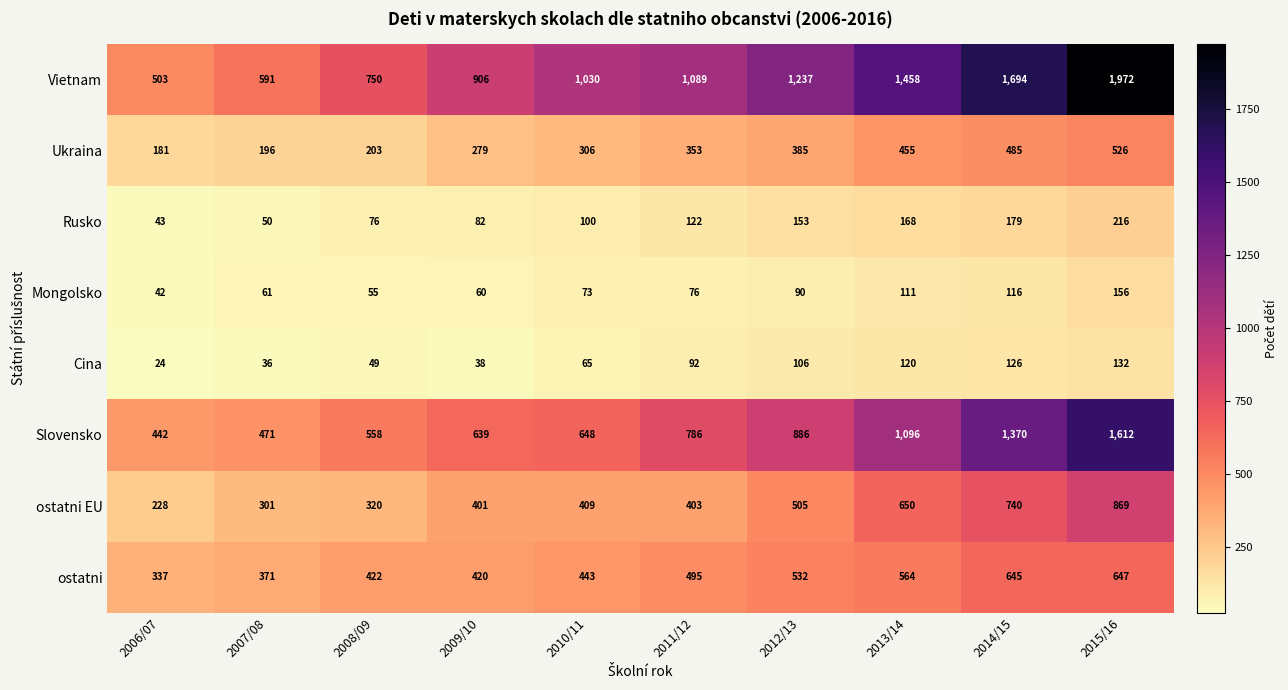

Rank the series at 2006/07 from highest to lowest value.

Vietnam, Slovensko, ostatni, ostatni EU, Ukraina, Rusko, Mongolsko, Cina